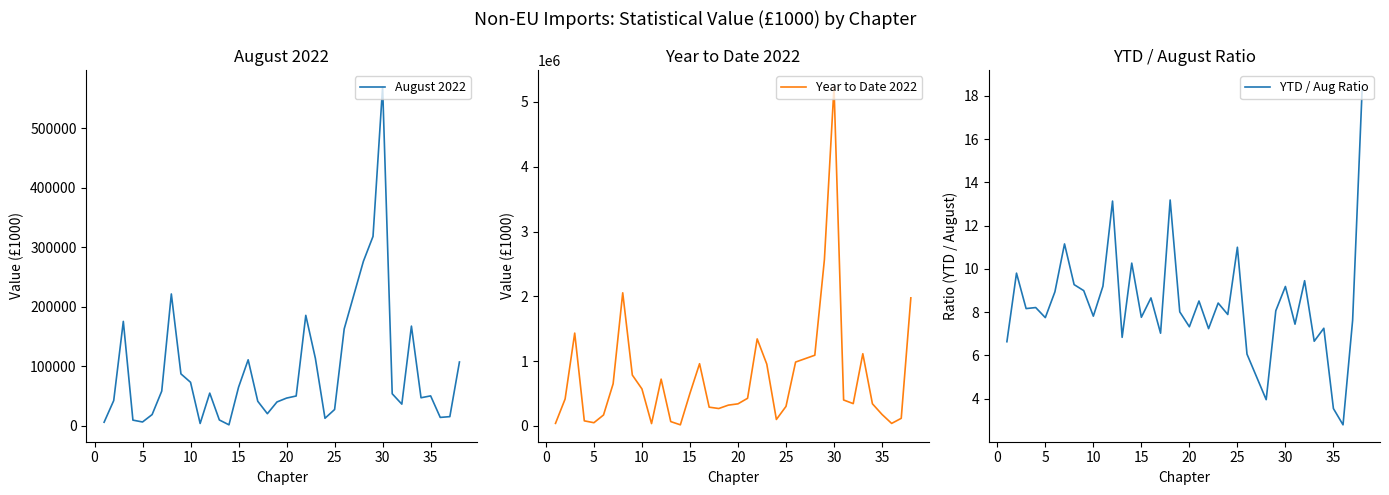

How many interior local valleys does the Year to Date 2022 series have?

7